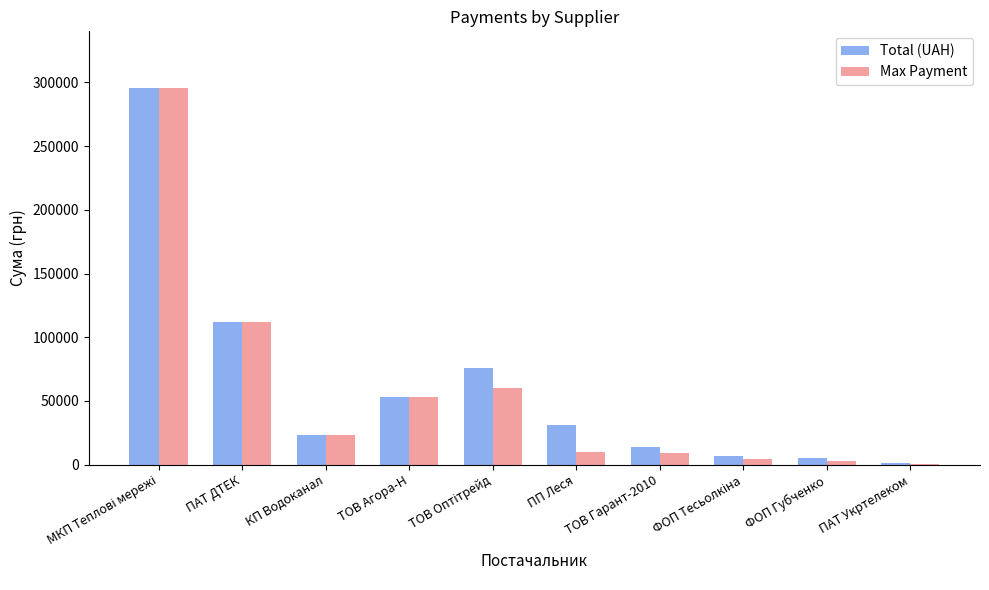

What is the maximum value for Total (UAH)?

295638.6